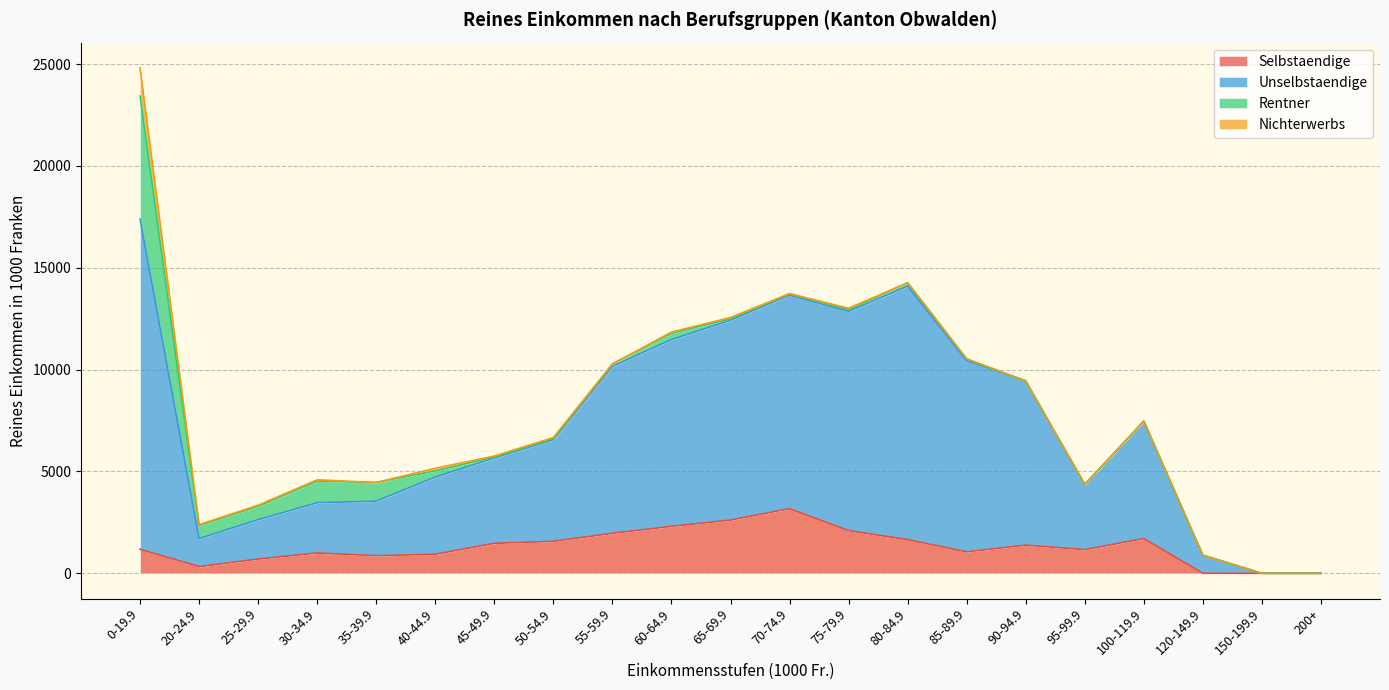

Which series has the largest total across all categories?

Unselbstaendige